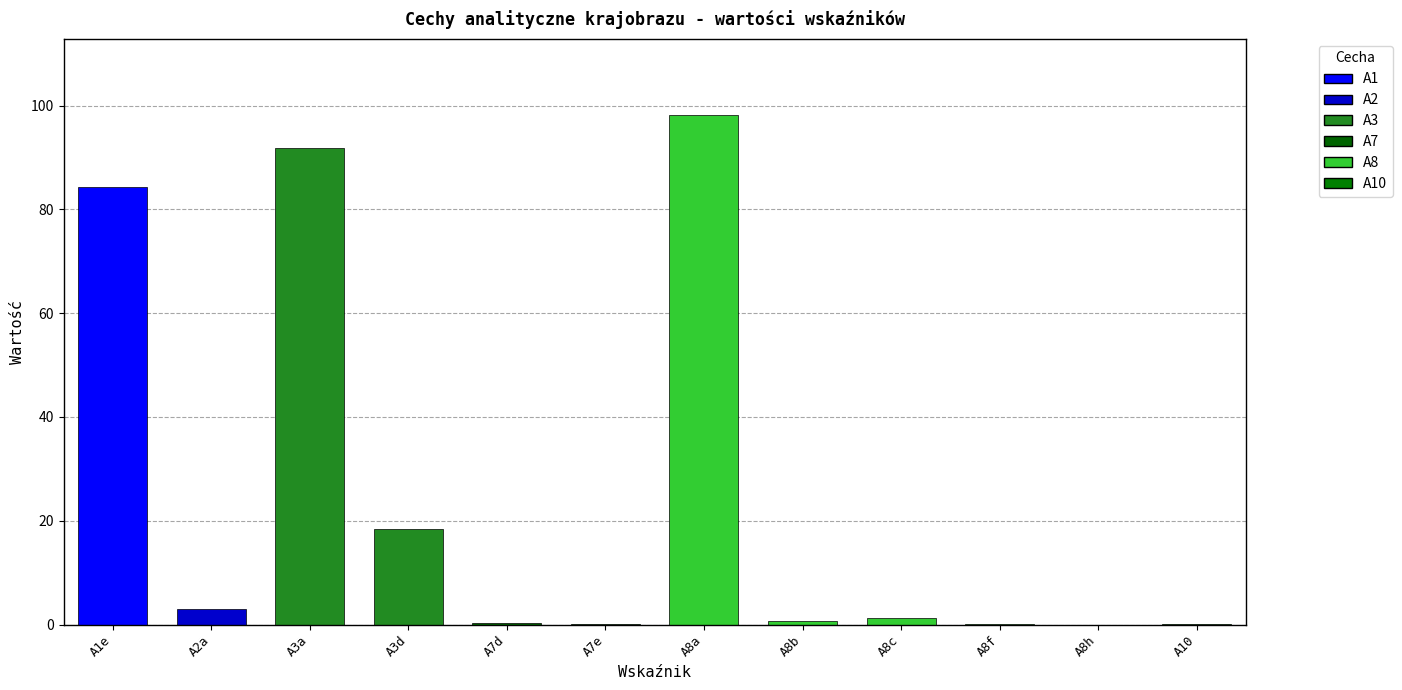

True or false: the data shows 0.1 at A7e.

True